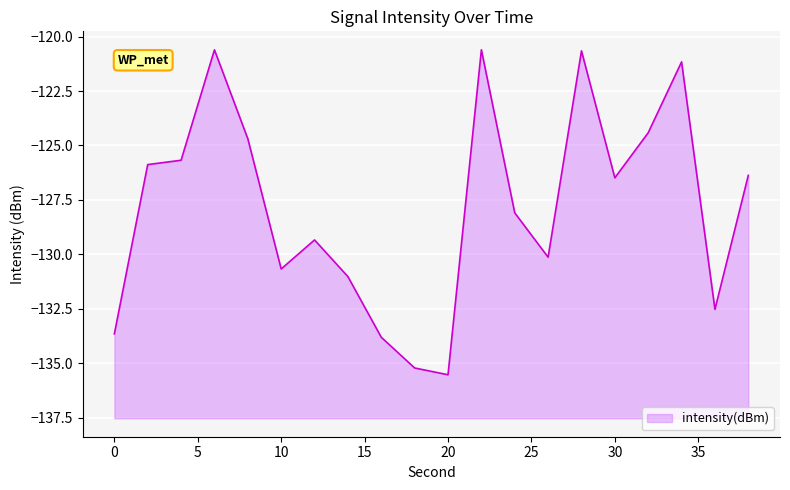

Where is the data nearest to the value -128?

24